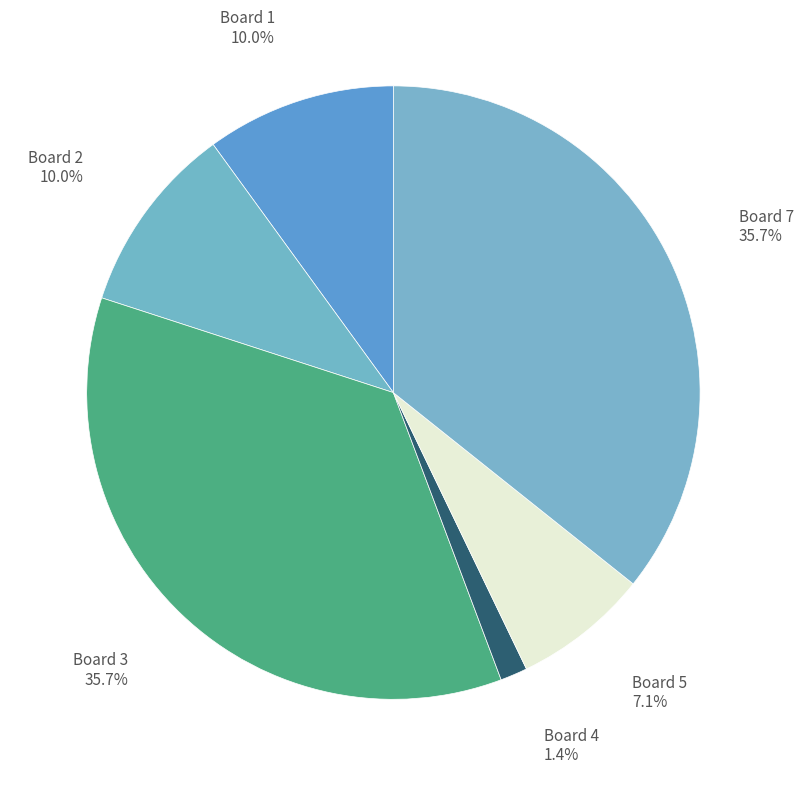

How many segments does this pie chart have?

6